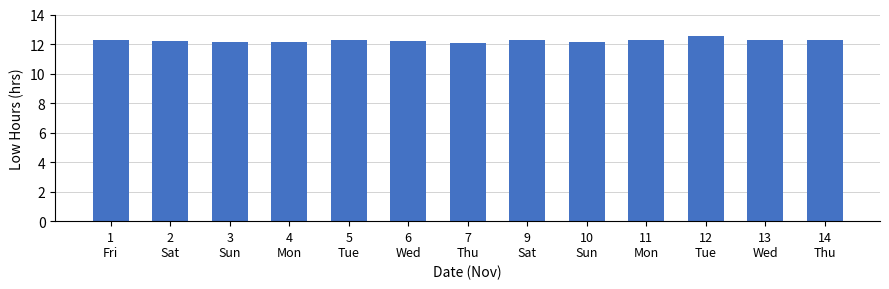

What is the value of the 6th bar from the left?

12.2